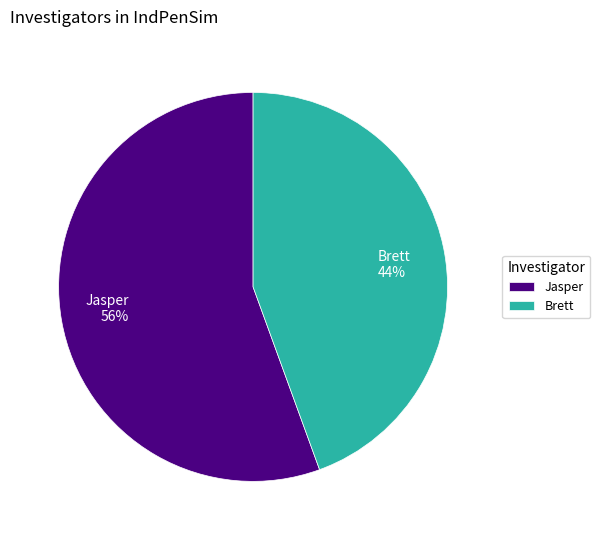

Approximately how many times larger is the value at Brett compared to Jasper?

0.8